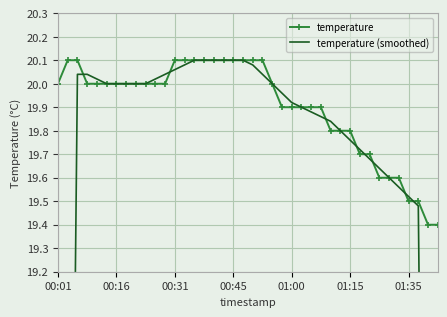

Which series has the largest total across all categories?

temperature